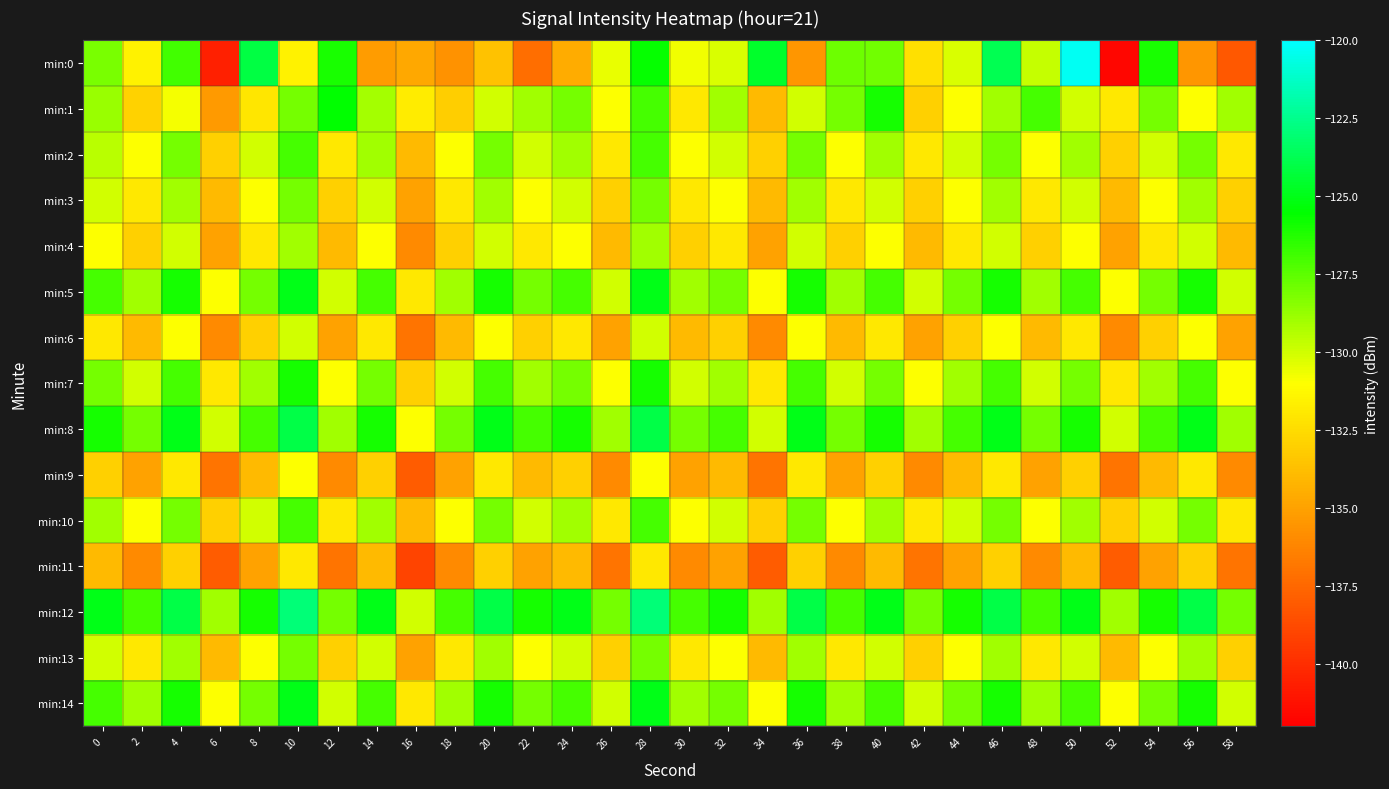

Which series has the largest total across all categories?

min:12